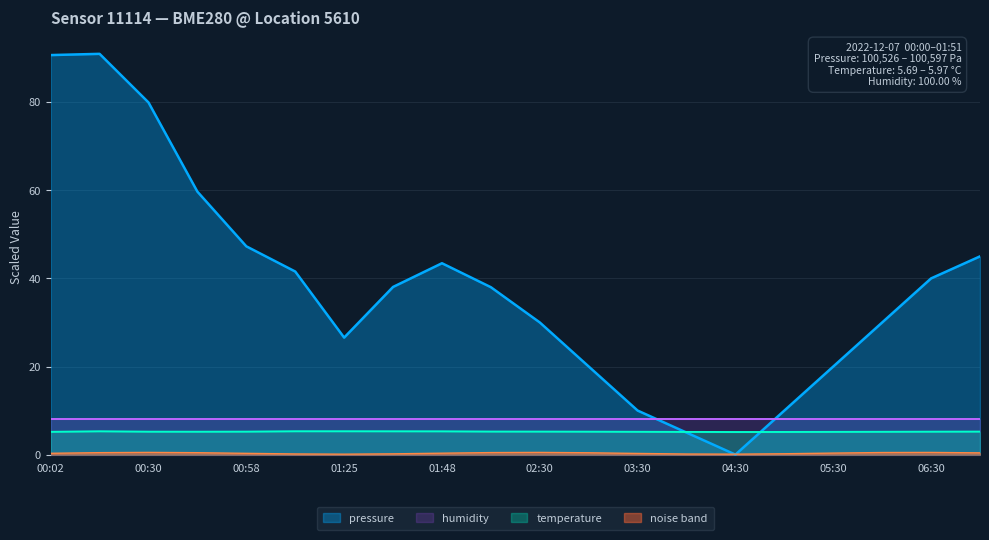

What is the spread (max minus min) of values at 01:48?

43.1